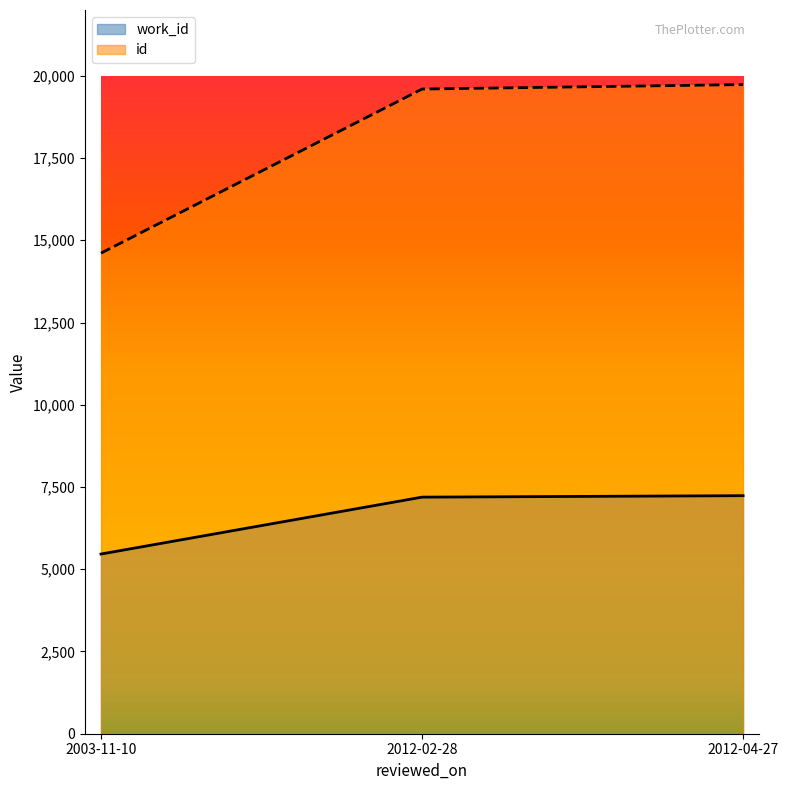

Which category has the highest value in the work_id series?

2012-04-27